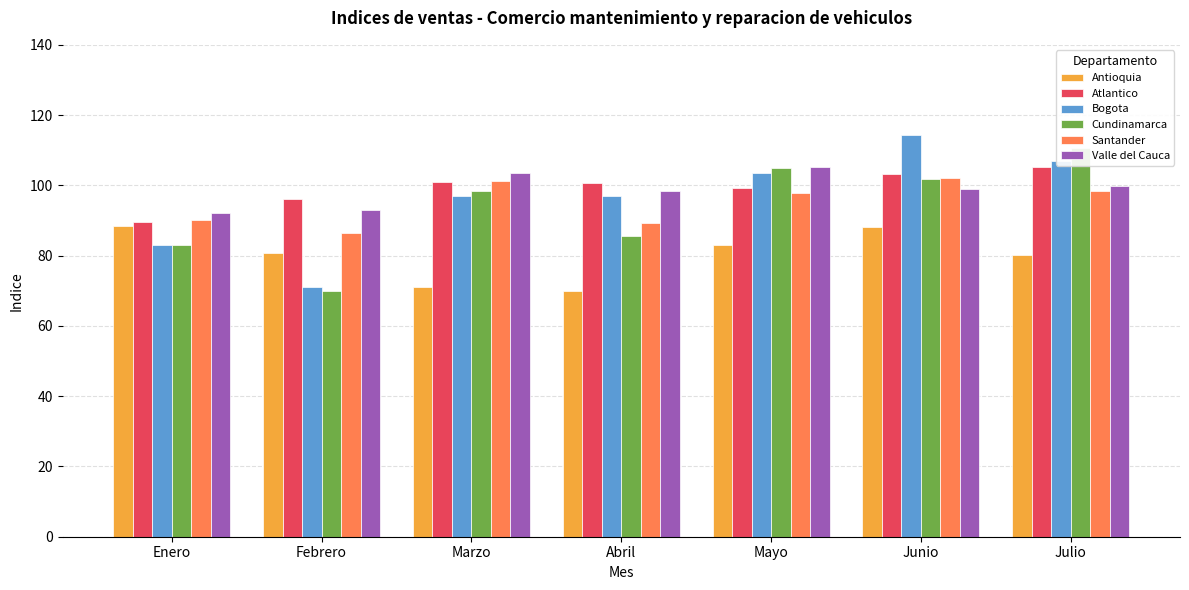

The Santander series shows 101.1 at Marzo. True or false?

True